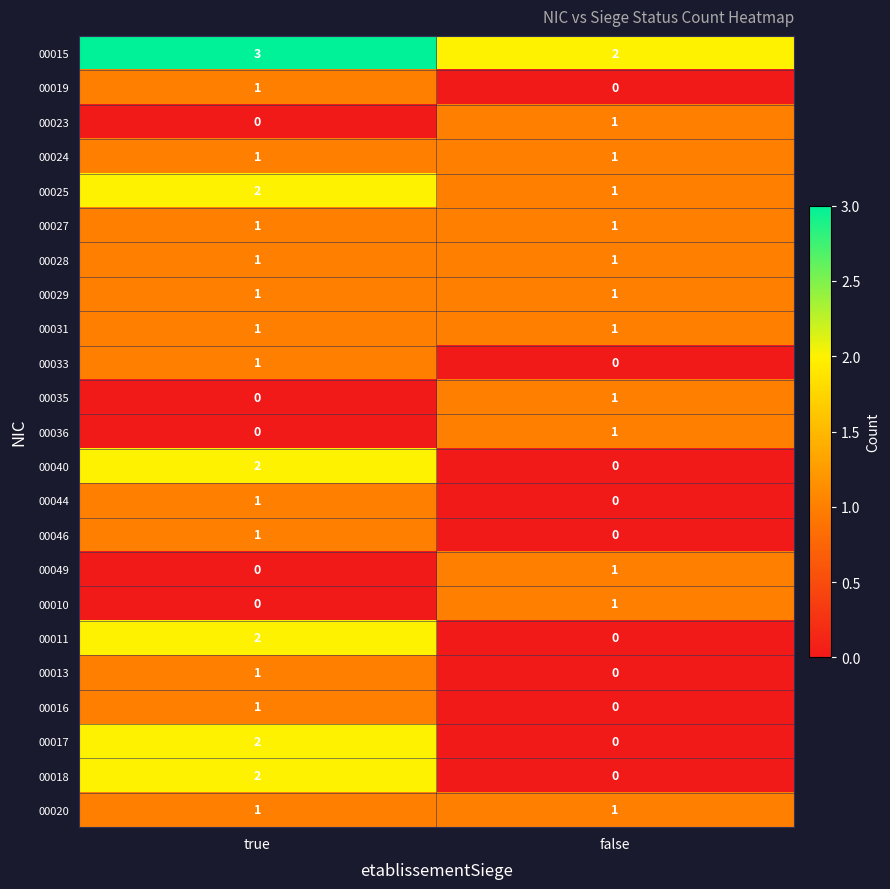

At which label is 00016 closest to 0?

false